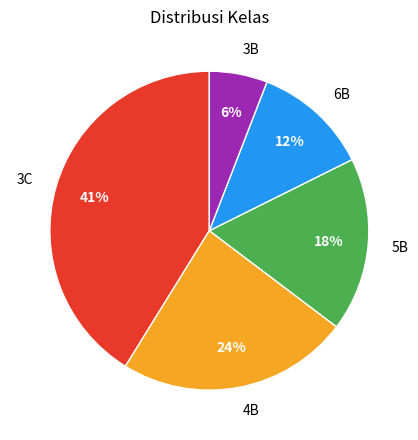

Combined, do 3C and 5B account for over 50%?

Yes